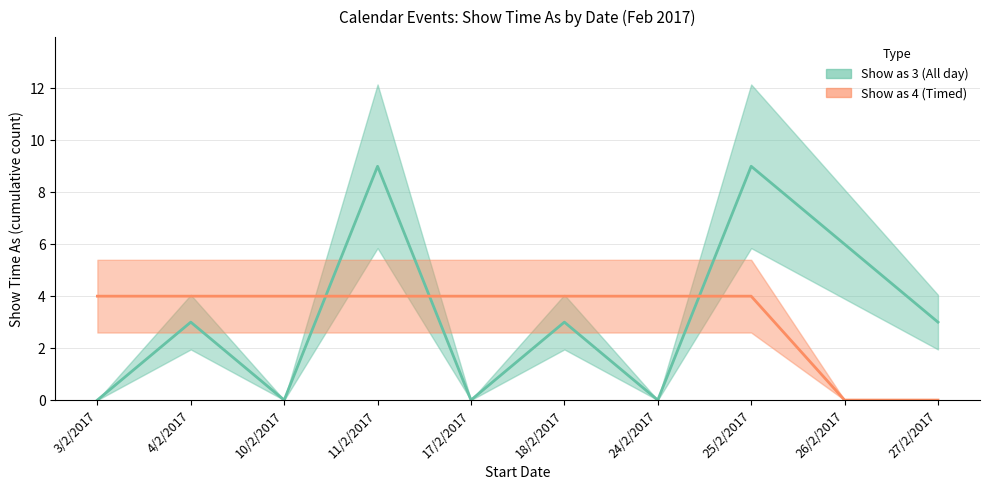

Does the chart have visible grid lines?

Yes